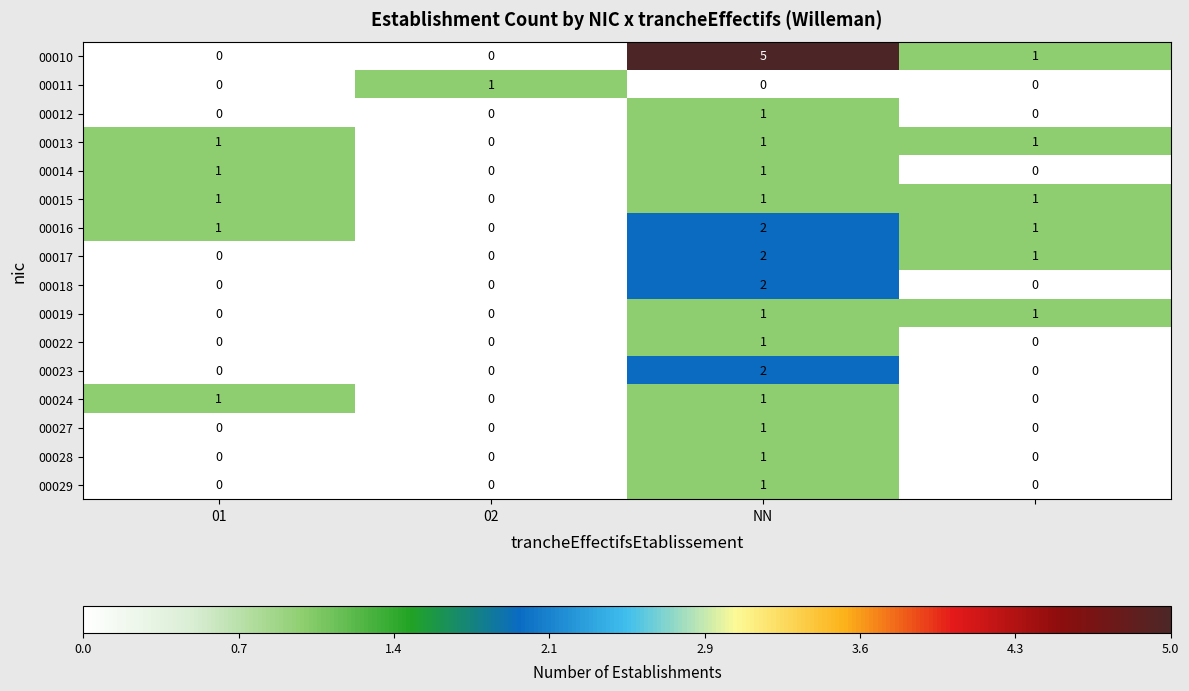

What is the greatest value displayed?

5